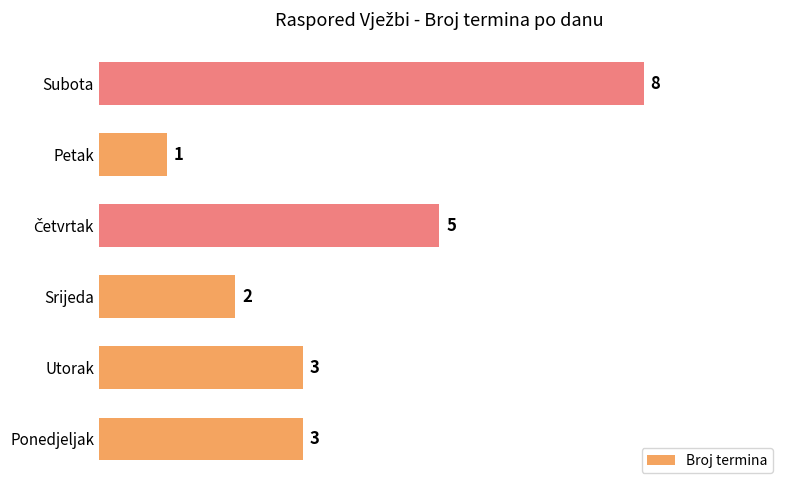

Reading bottom to top, transcribe all the data shown in this chart.

3	3	2	5	1	8